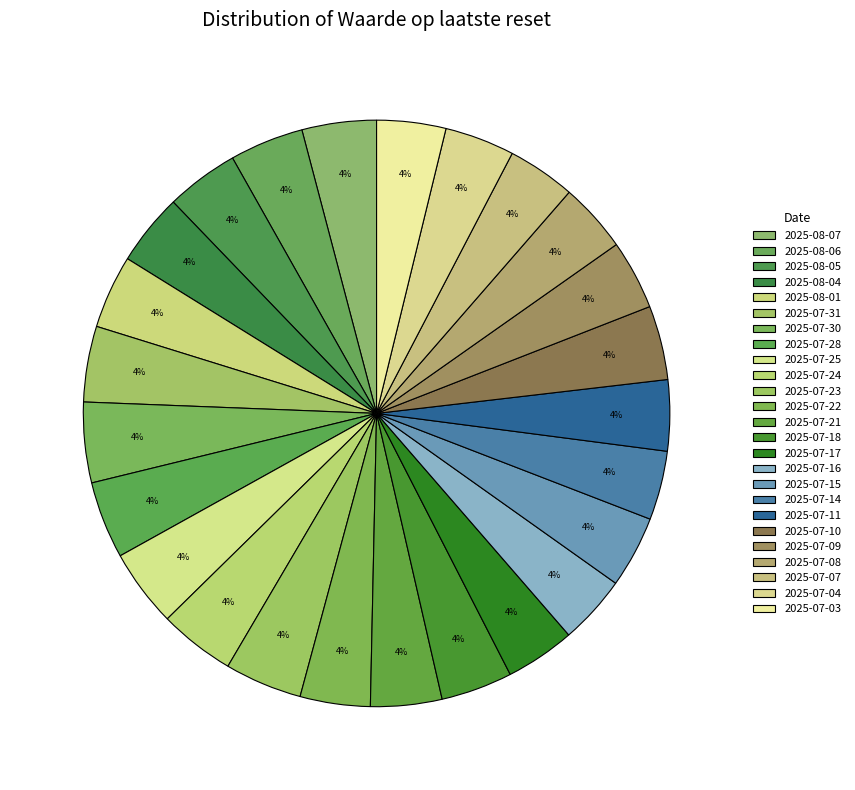

How many segments does this pie chart have?

25